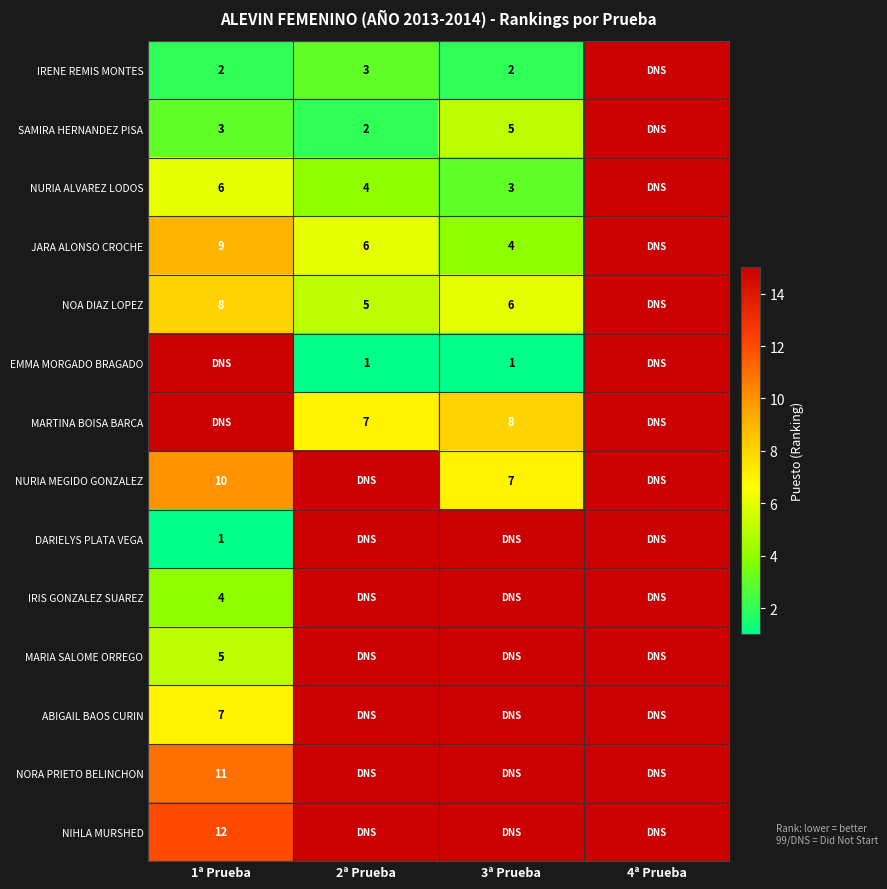

True or false: NORA PRIETO BELINCHON has a value of 11 at 1ª Prueba.

True